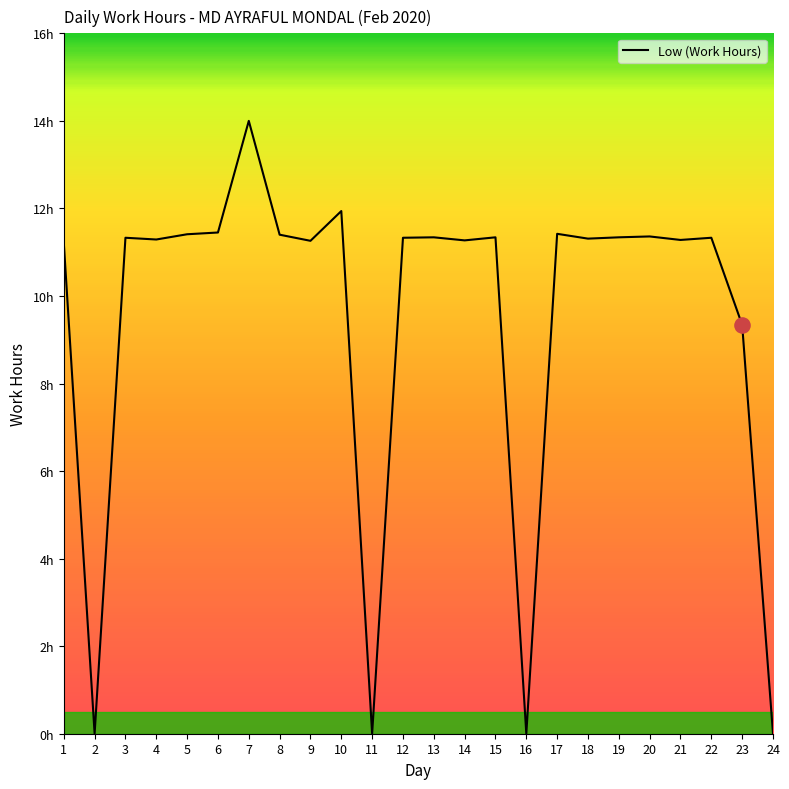

Approximately how many times larger is the value at 10 compared to 7?

0.9